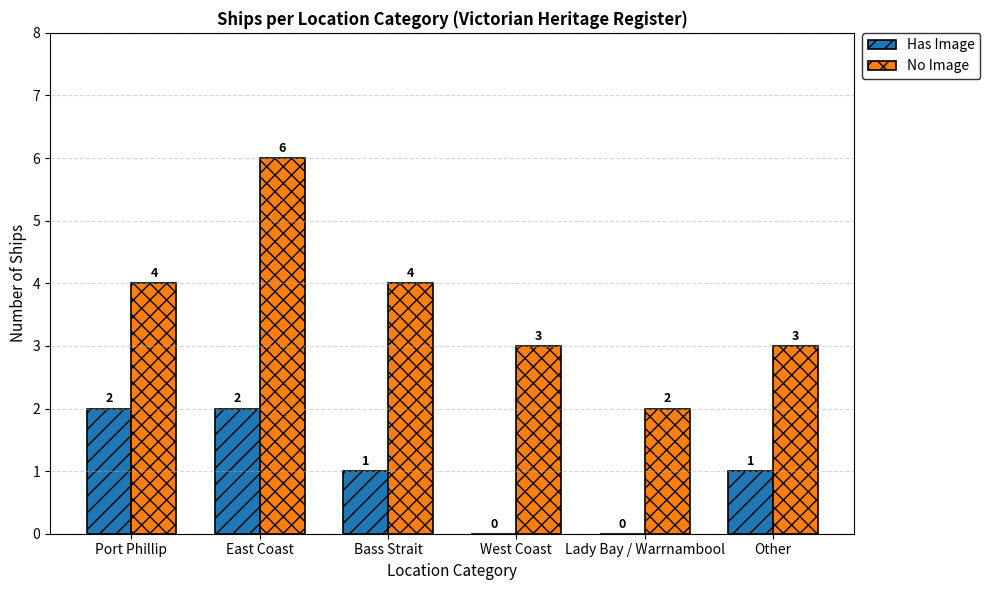

Where does the Has Image series first go above 1?

Port Phillip